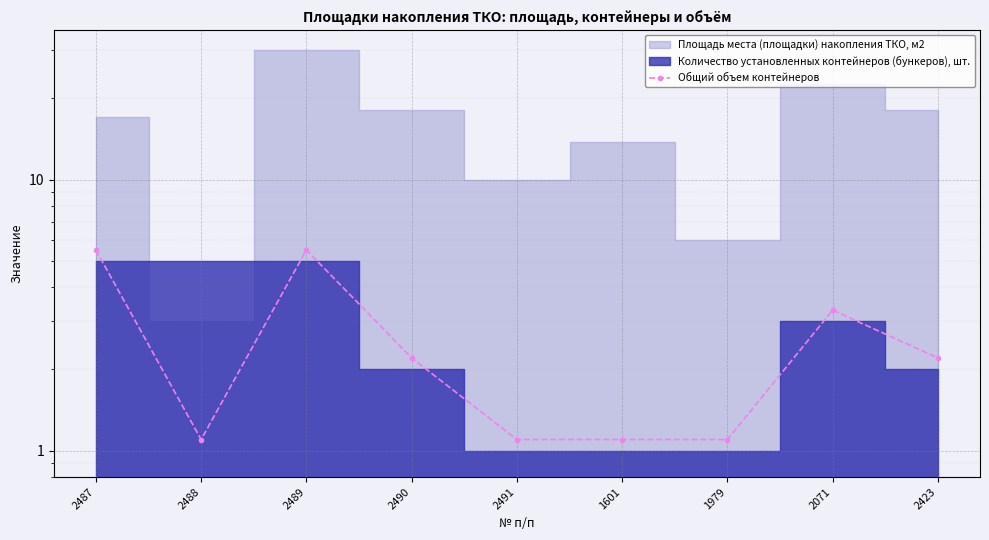

Does the chart display data point markers on the line(s)?

Yes